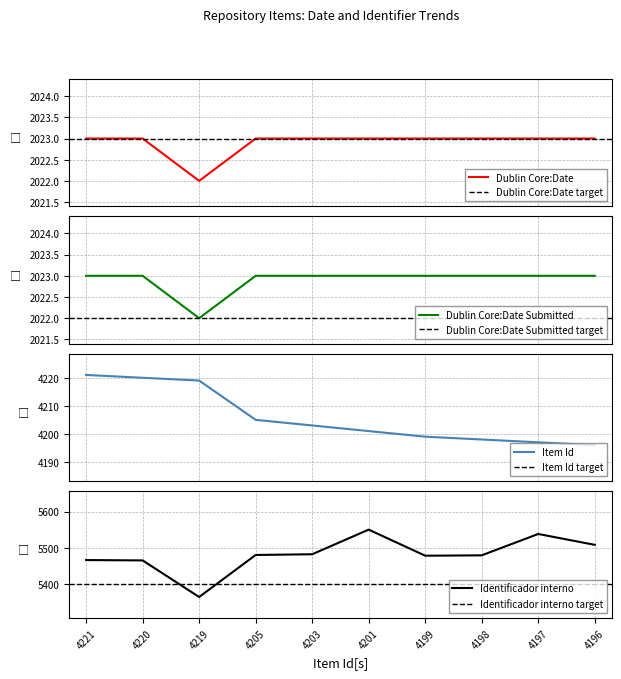

What are all the series names shown in the legend?

Dublin Core:Date, Dublin Core:Date Submitted, Item Id, Identificador interno